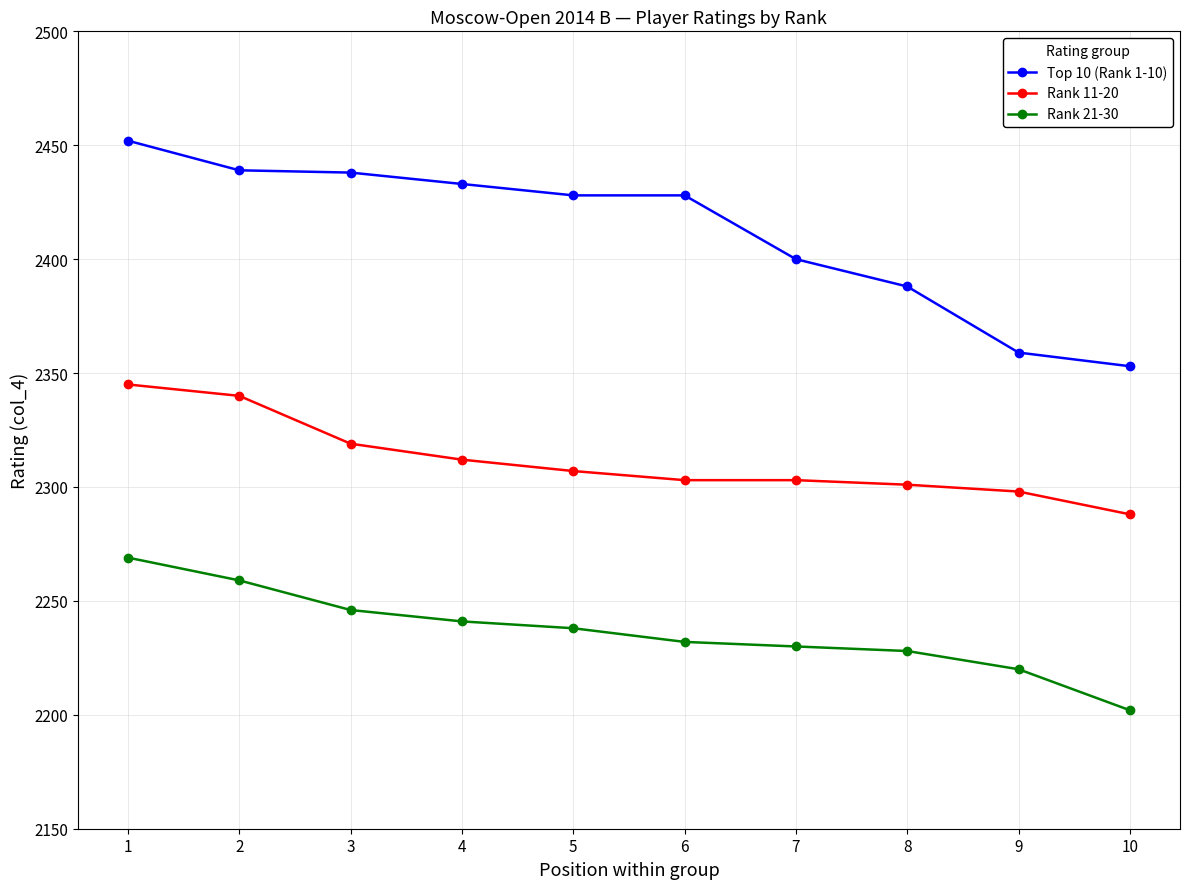

List the series in order of their overall mean, lowest first.

Rank 21-30, Rank 11-20, Top 10 (Rank 1-10)